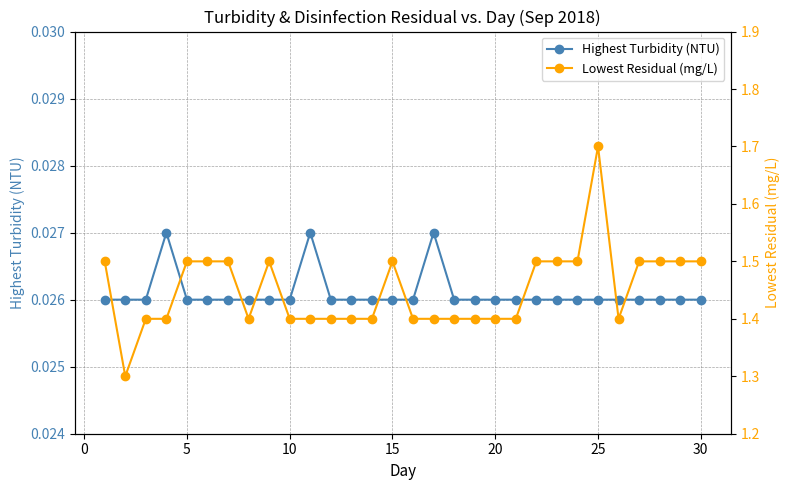

True or false: Highest Turbidity (NTU) has more than 2 interior local peaks.

True